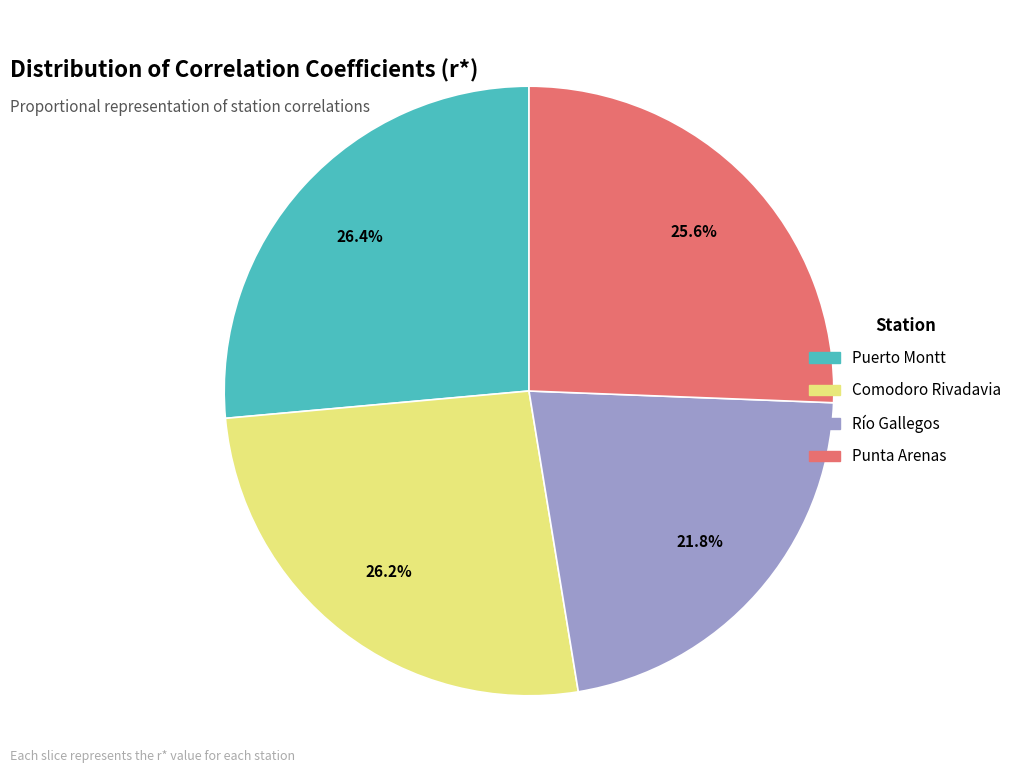

Is there a majority slice in this chart?

No